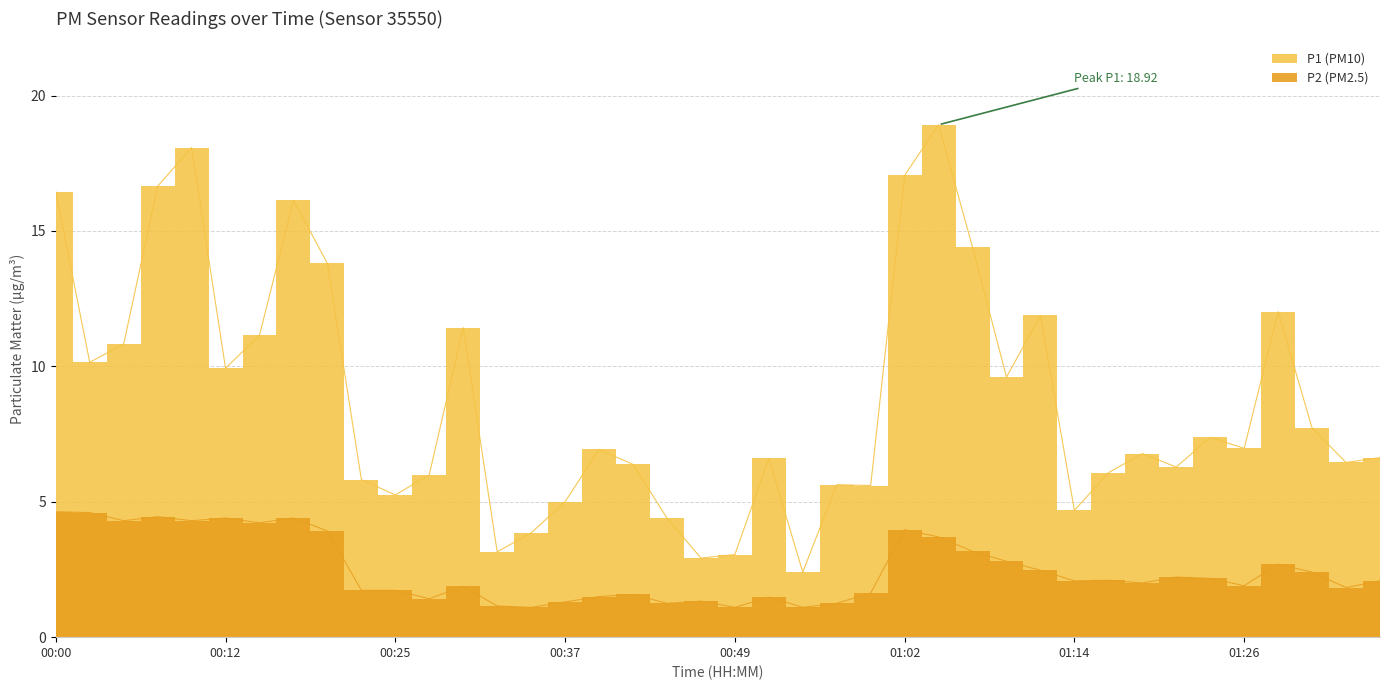

What value does the P2 series have at 01:02?

4.0